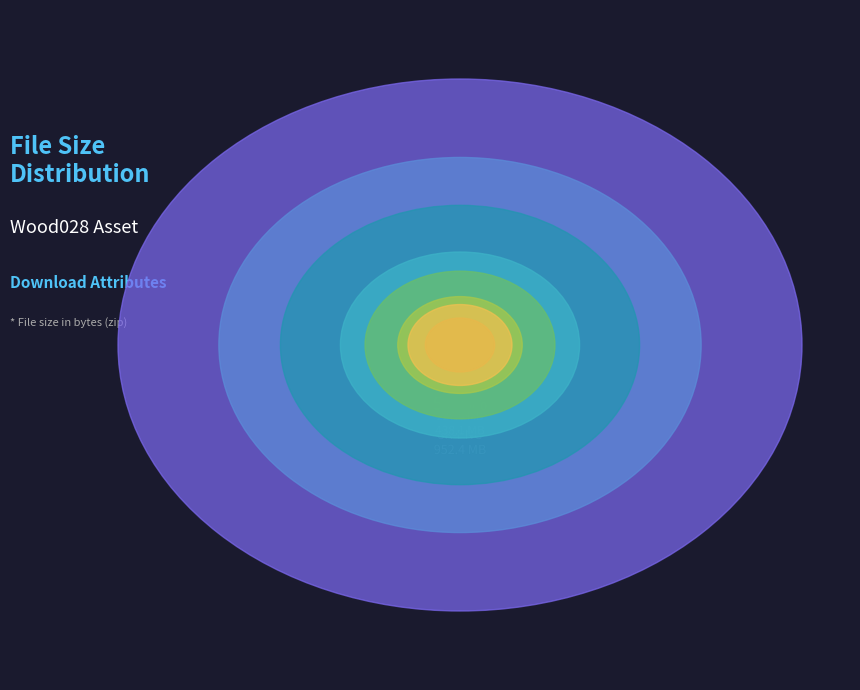

How many slices are in this pie chart?

8